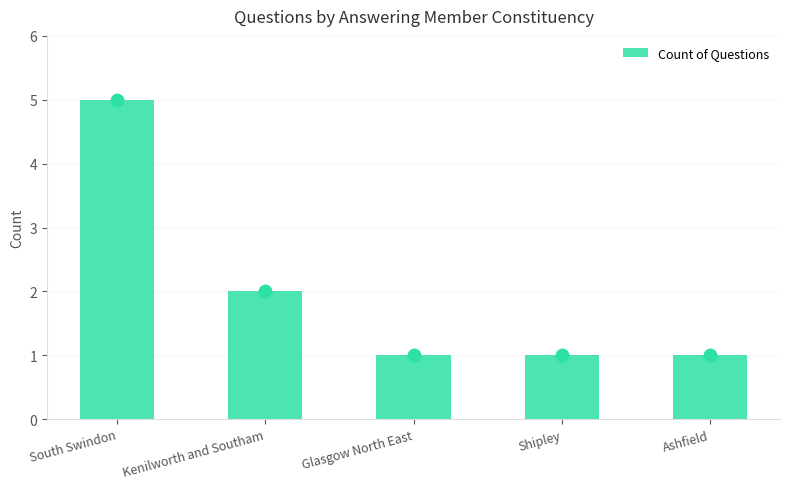

Between Ashfield and Shipley, which is larger?

Ashfield